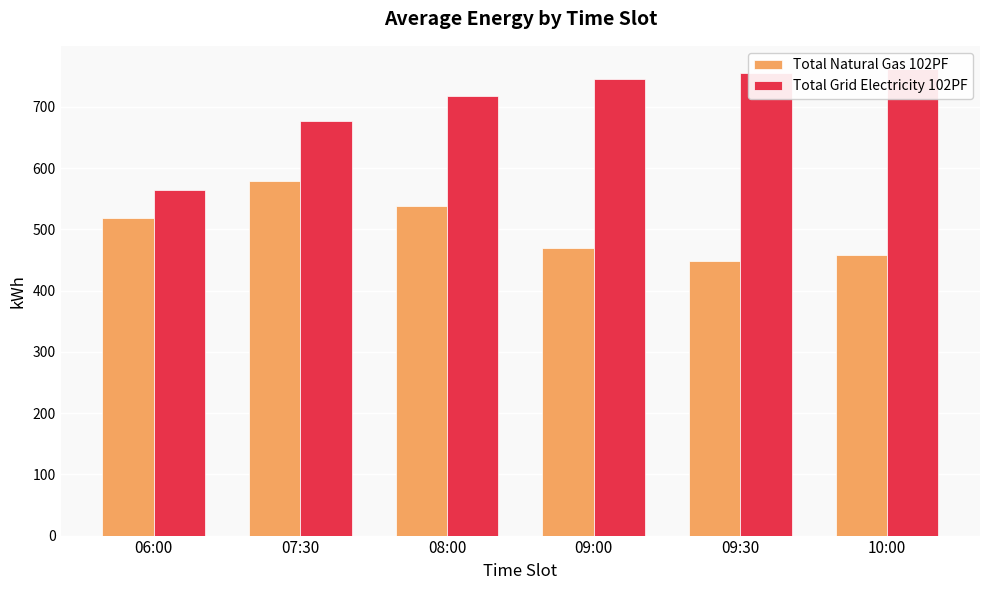

What is the label of the 3rd bar from the right?

09:00